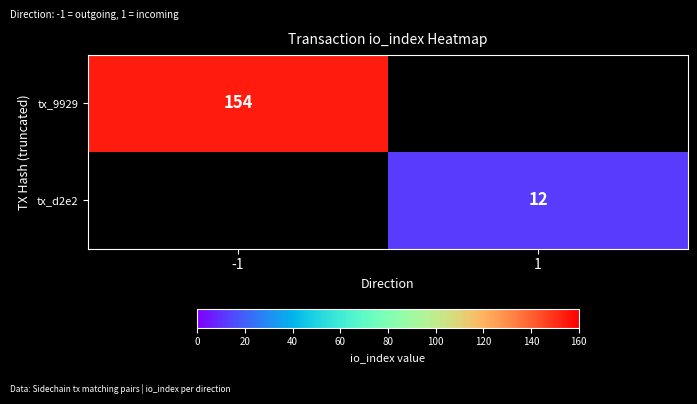

True or false: tx_9929 has a value of 68.5 at -1.

False